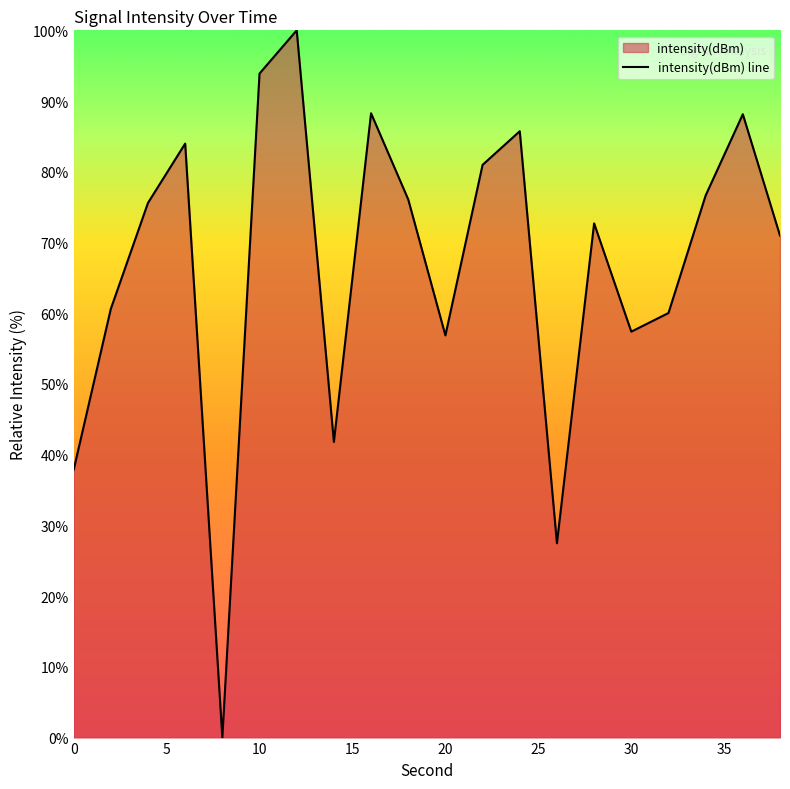

Reading left to right, extract all data points from this chart.

37.8	60.6	75.6	84.0	0.0	93.9	100.0	41.8	88.3	76.1	56.9	81.0	85.7	27.5	72.7	57.4	60.0	76.7	88.1	71.0